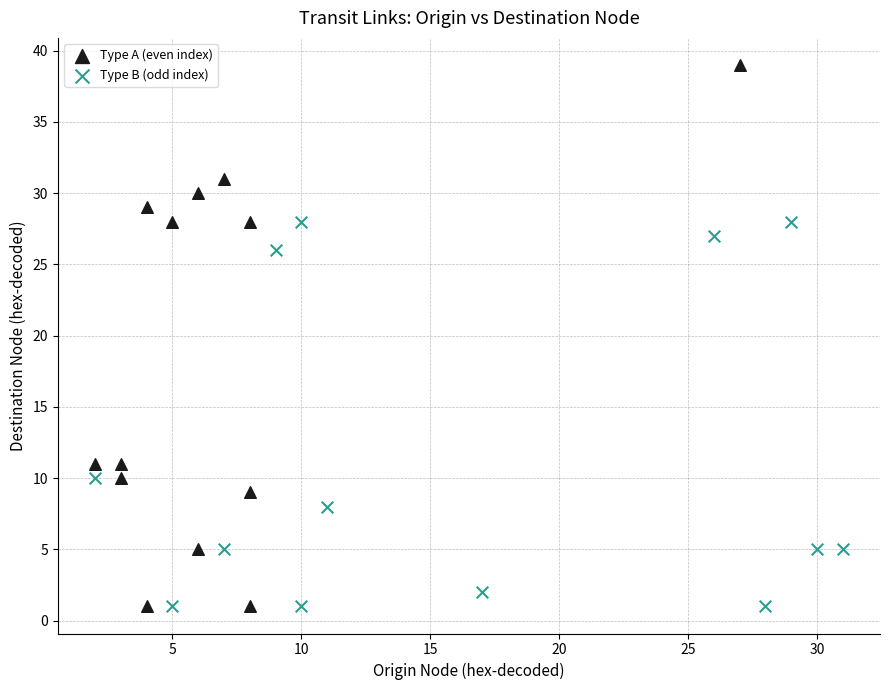

Which series contains the highest Y value?

Type A (even index)